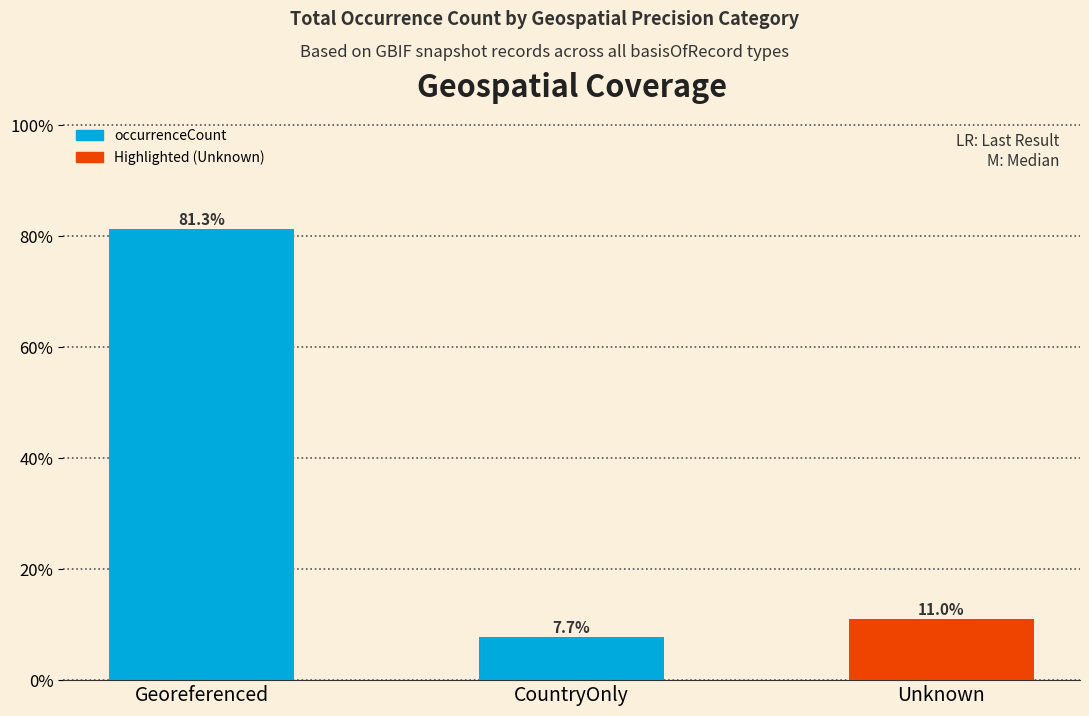

What is the maximum value shown in the chart?

81.3